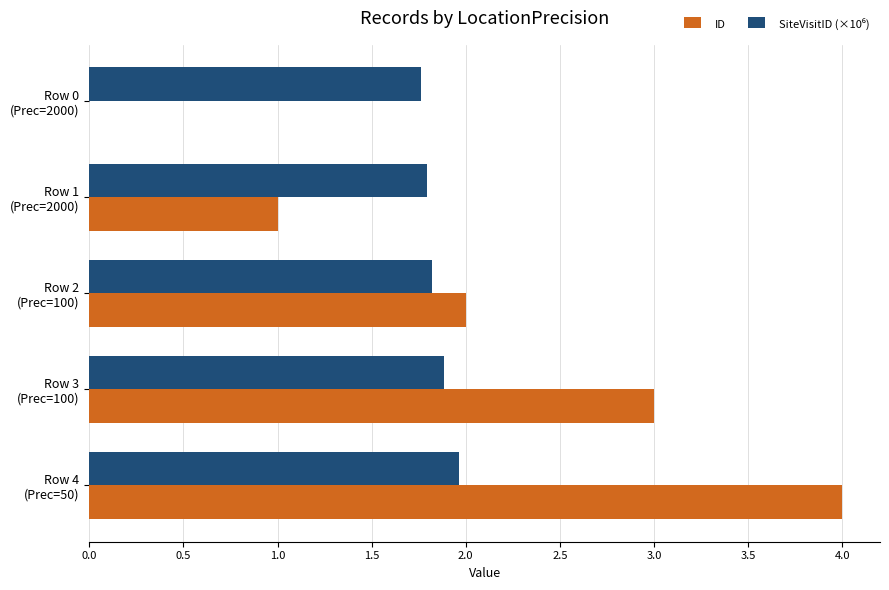

What is the maximum value for ID?

4.0